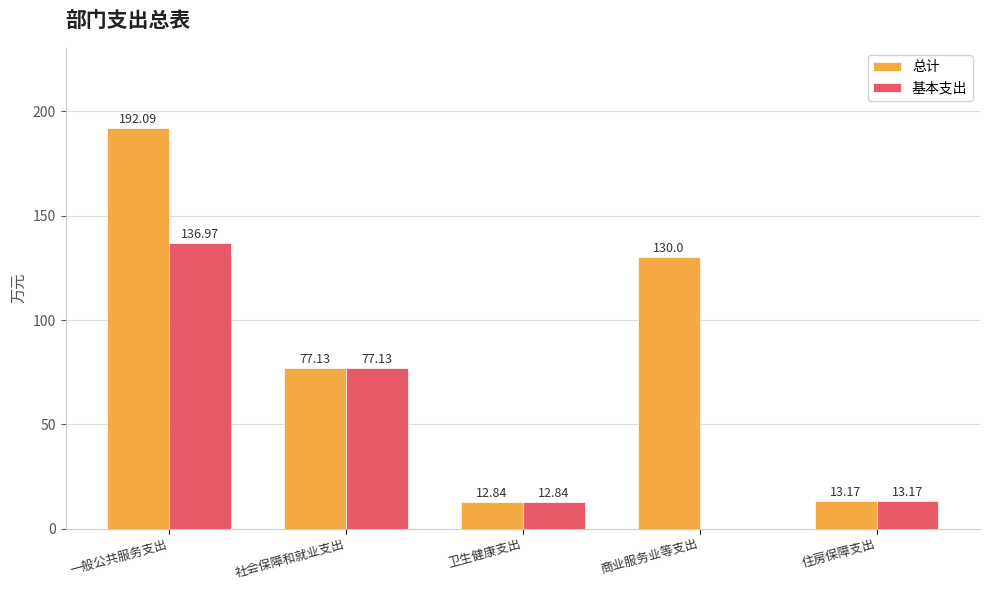

Where is 总计 nearest to the value 102?

社会保障和就业支出